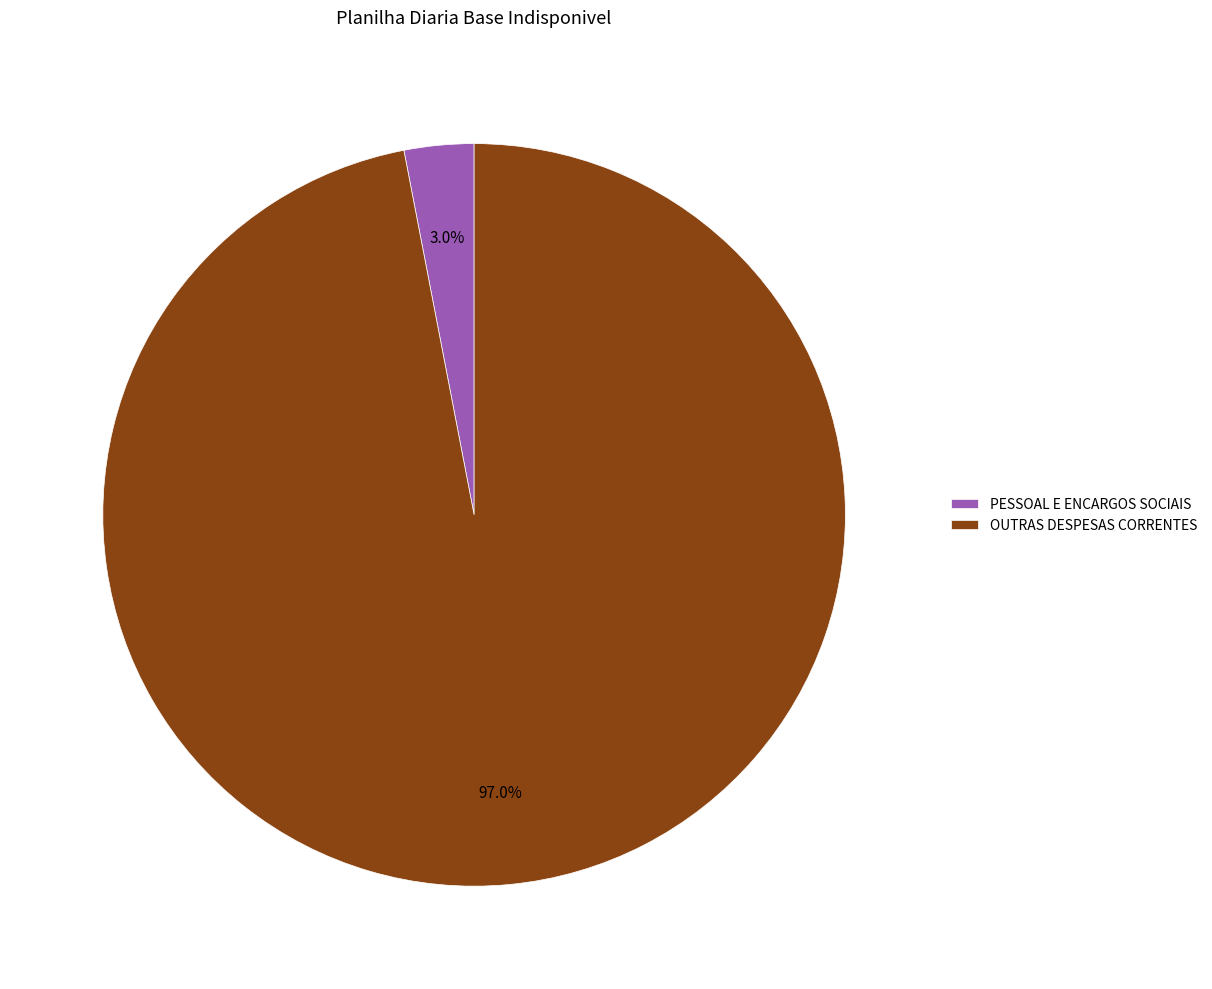

Between OUTRAS DESPESAS CORRENTES and PESSOAL E ENCARGOS SOCIAIS, which is larger?

OUTRAS DESPESAS CORRENTES